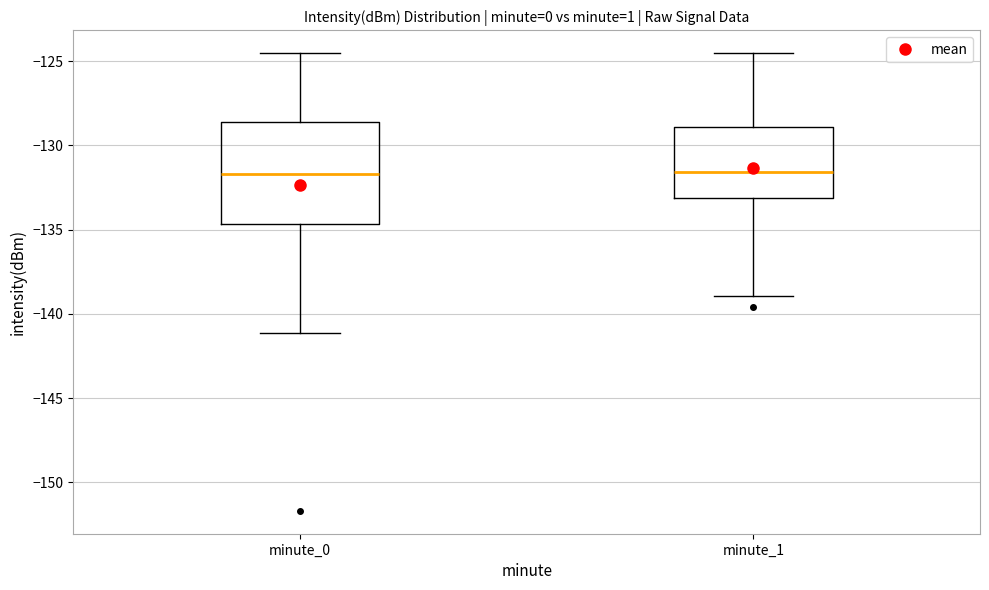

Comparing the boxes themselves (not the whiskers), which one is the tallest?

minute_0